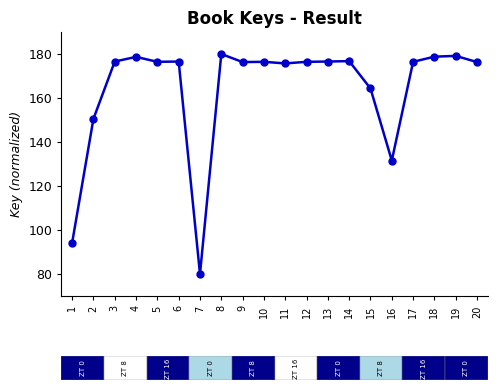

What is the approximate value at 5?

176.4